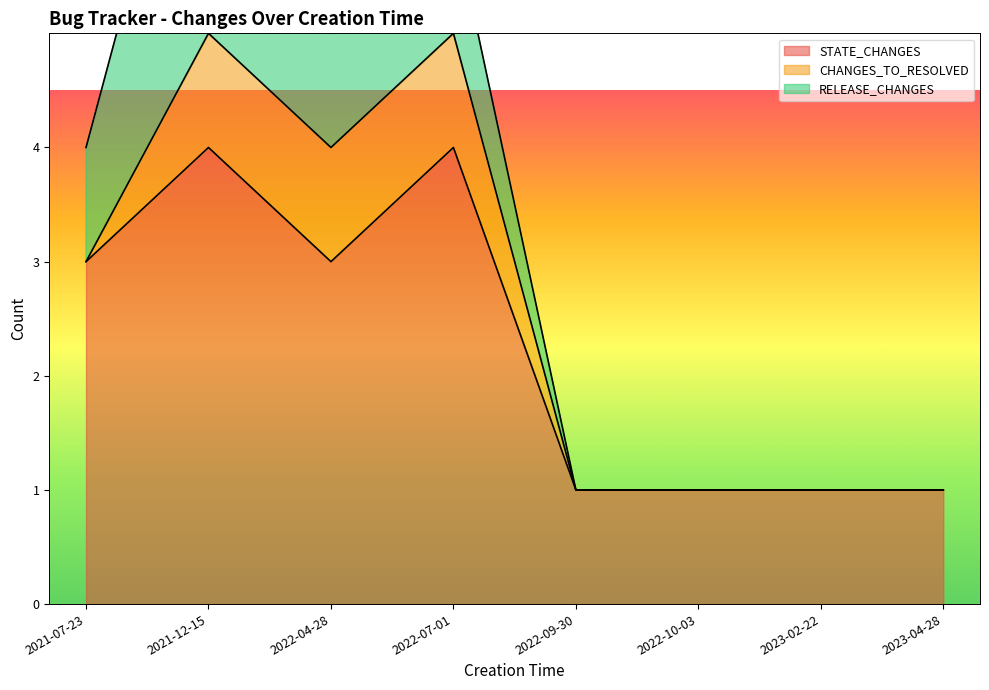

What is the sum of all STATE_CHANGES values?

18